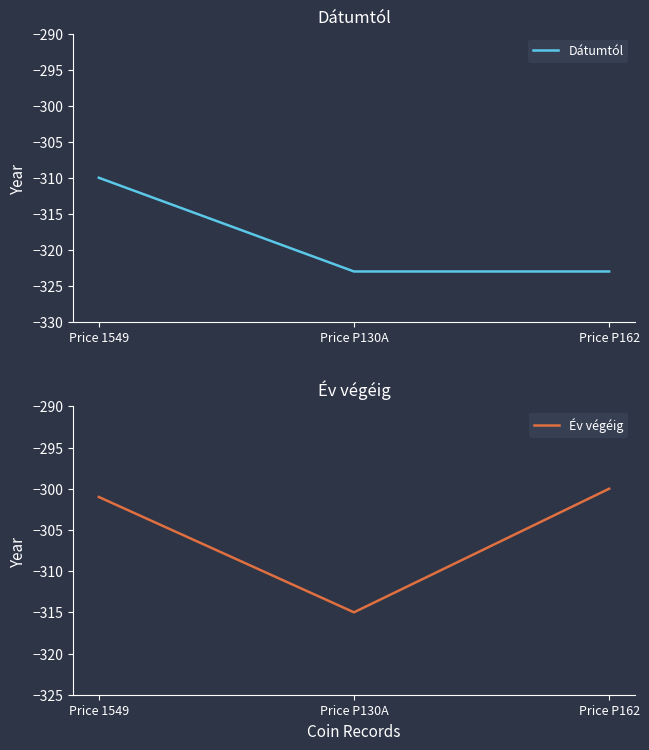

Is the value of Év végéig at Price P162 greater than the value of Dátumtól at Price P130A?

Yes